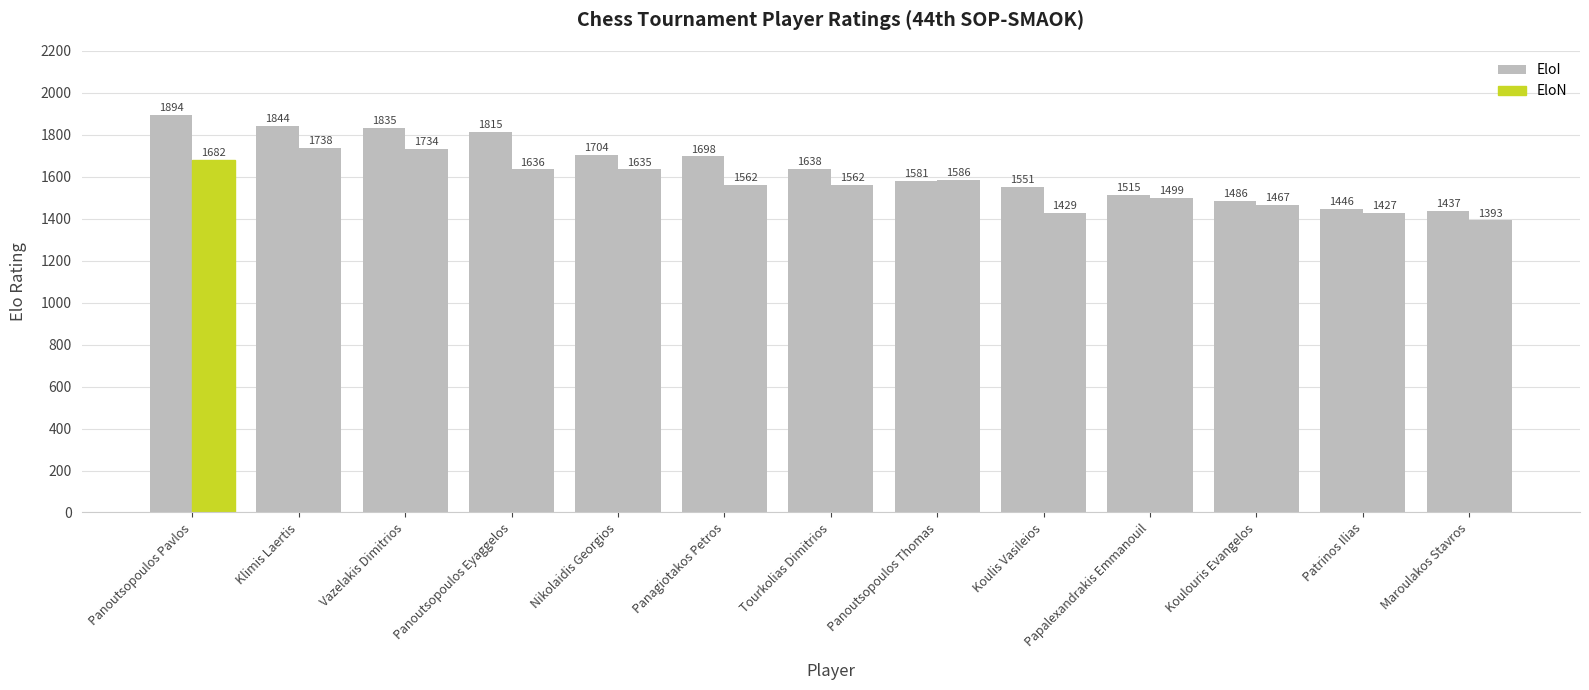

What is the label of the 4th bar from the right?

Papalexandrakis Emmanouil